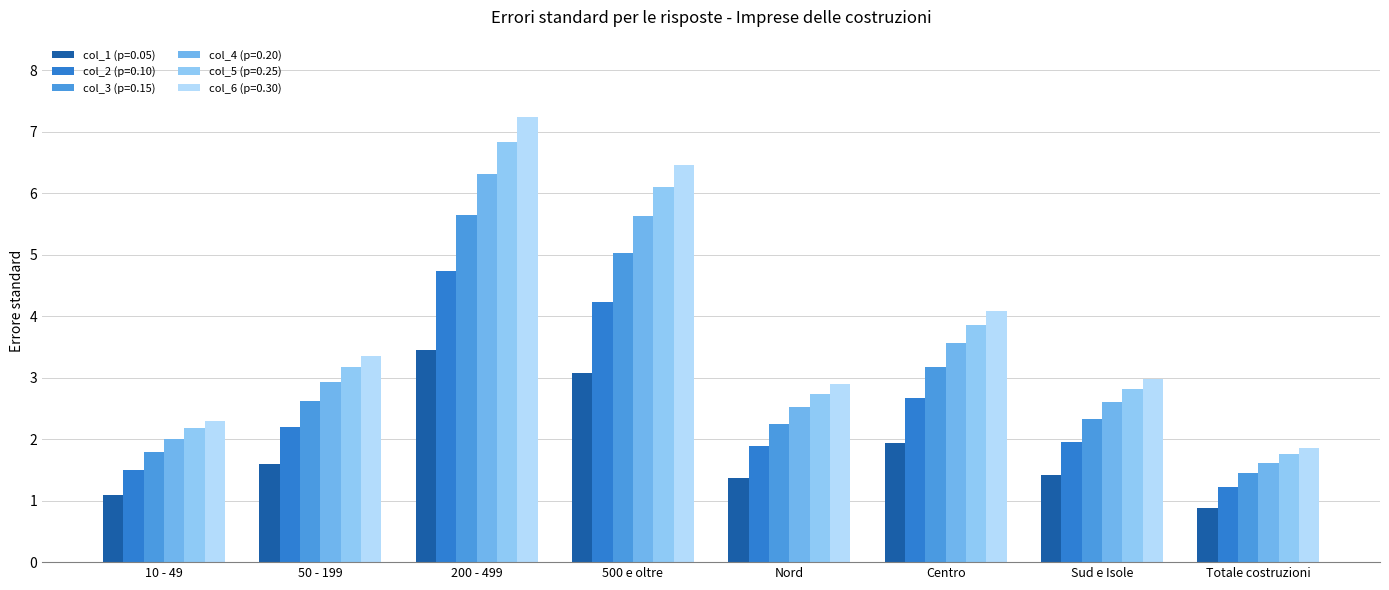

Rank the categories by col_5 (p=0.25) value from lowest to highest.

Totale costruzioni, 10 - 49, Nord, Sud e Isole, 50 - 199, Centro, 500 e oltre, 200 - 499